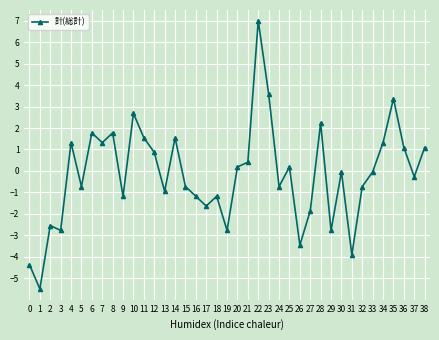

What is the minimum value shown in the chart?

-5.5